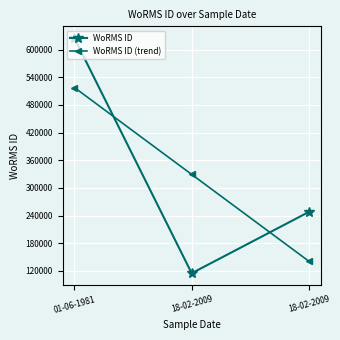

How many distinct data groups are displayed?

2